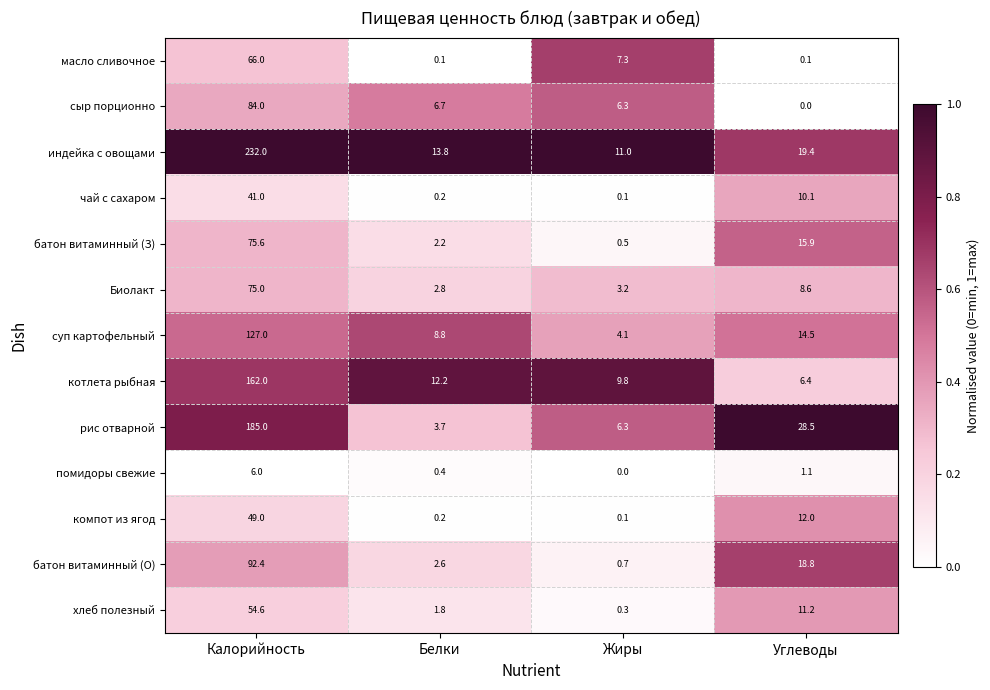

Where does the Биолакт series first go above 8?

Калорийность